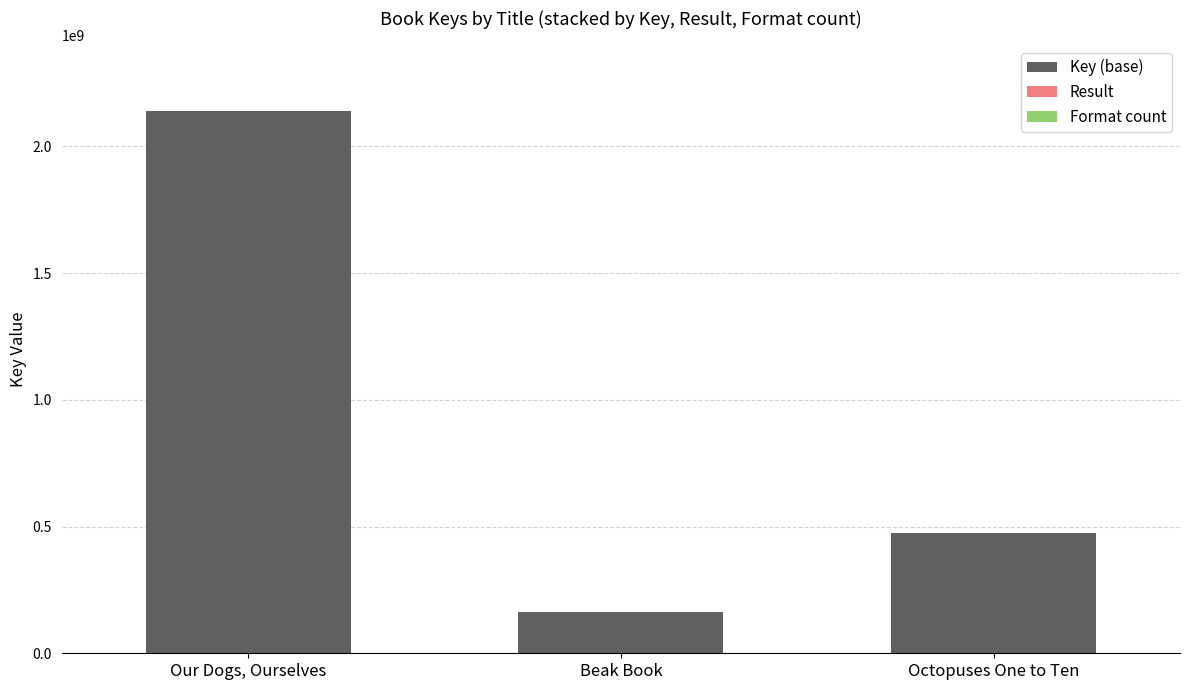

At which label is Key (base) closest to 1152584216?

Octopuses One to Ten